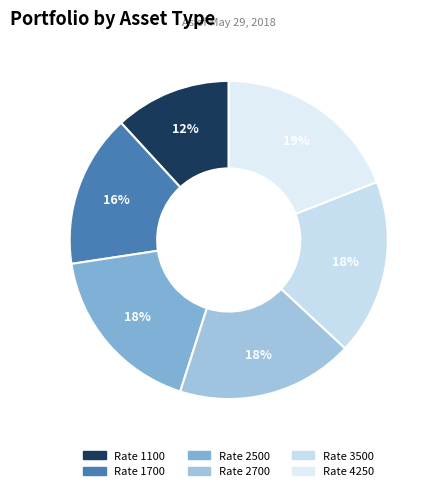

How many slices are in this pie chart?

6